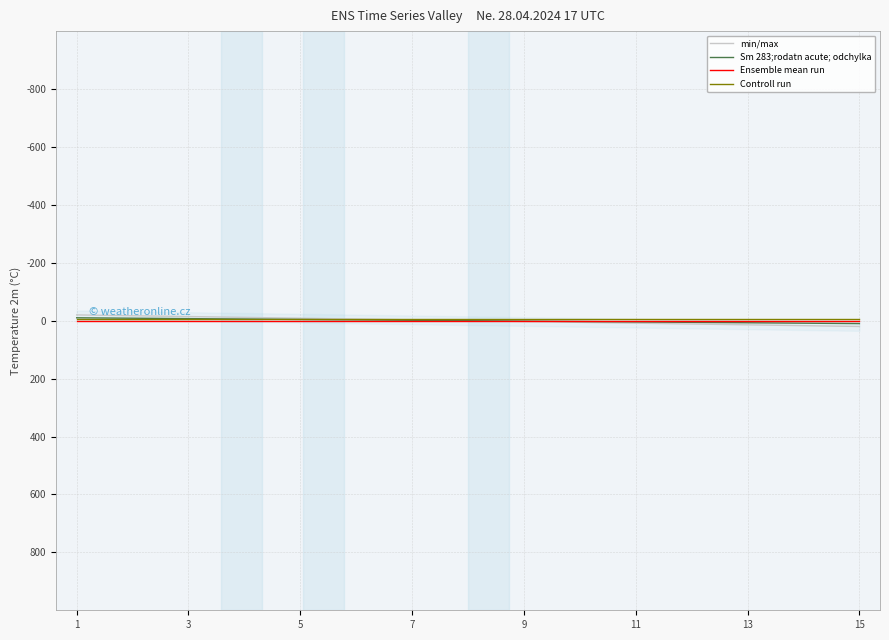

Rank the series at 1 from highest to lowest value.

Ensemble mean run, Controll run, Sm 283;rodatn acute; odchylka, min/max